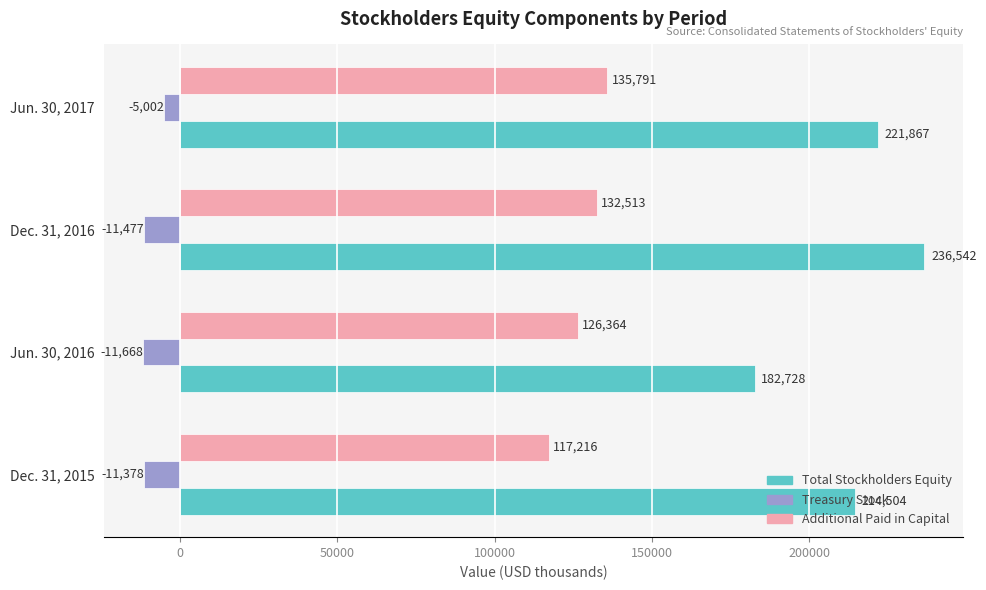

List the series in order of their overall mean, lowest first.

Treasury Stock, Additional Paid in Capital, Total Stockholders Equity